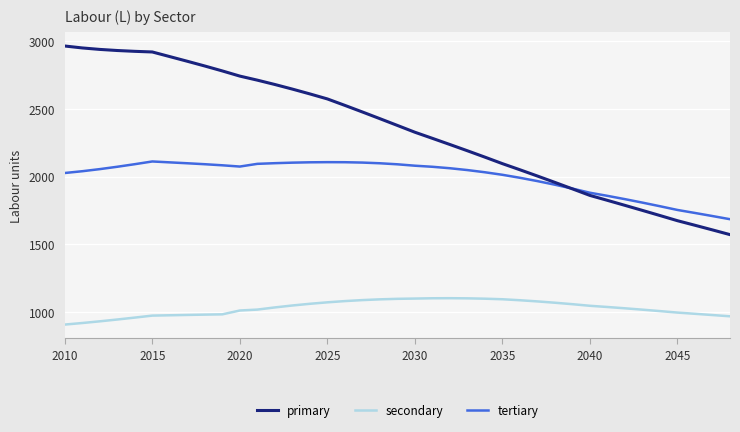

Which series has the widest spread of values?

primary